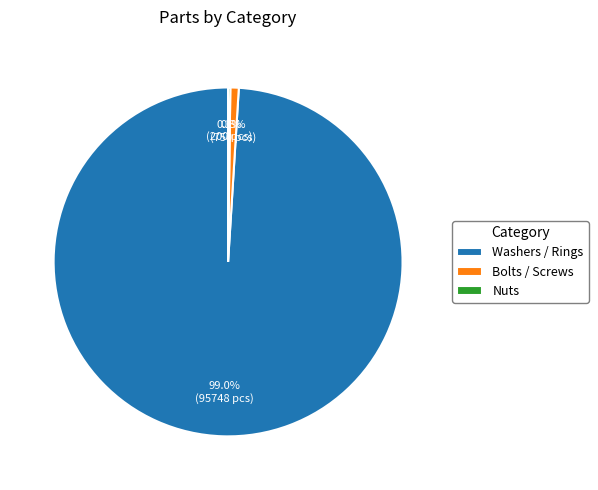

To the nearest percent, what is the difference between the largest and smallest slice percentages?

99%